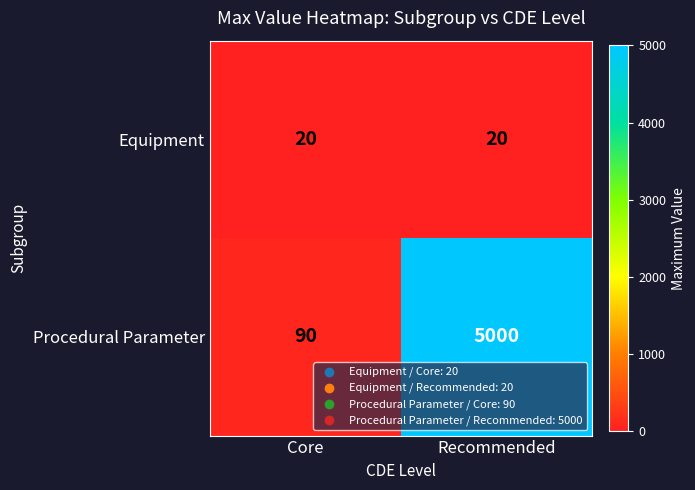

Rank the series by their average value, from highest to lowest.

Procedural Parameter, Equipment